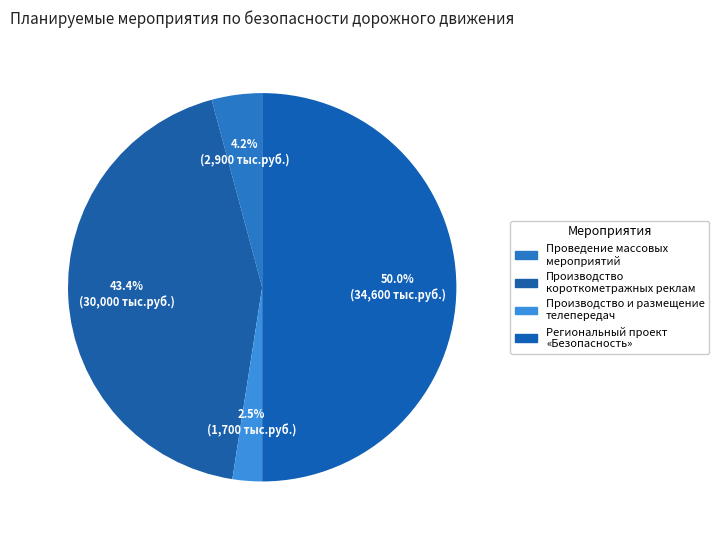

Which slice is the largest?

Региональный проект
«Безопасность»